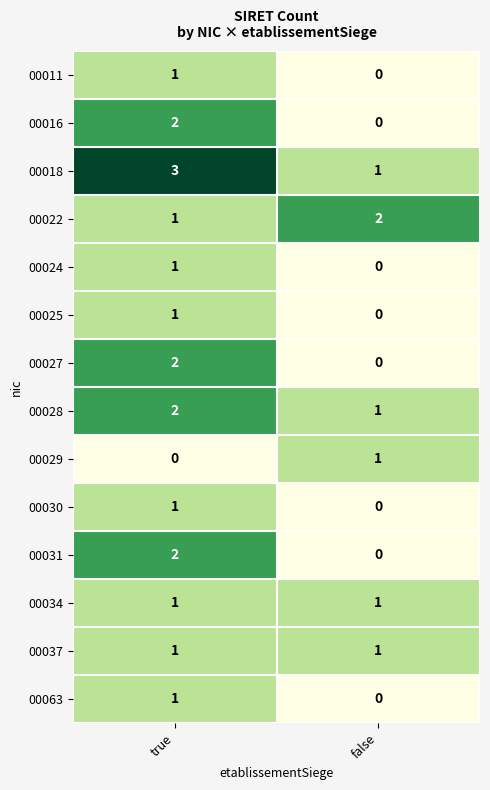

What is the sum of the 00018 values at false and true?

4